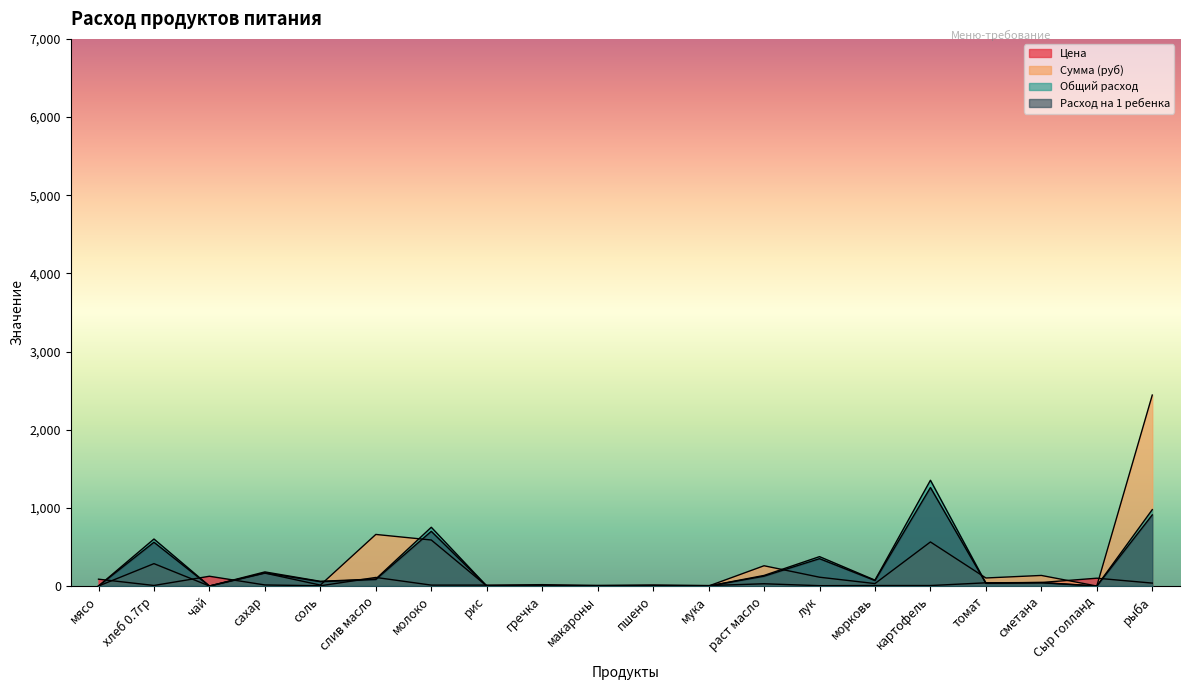

At which label does Цена reach its peak?

чай